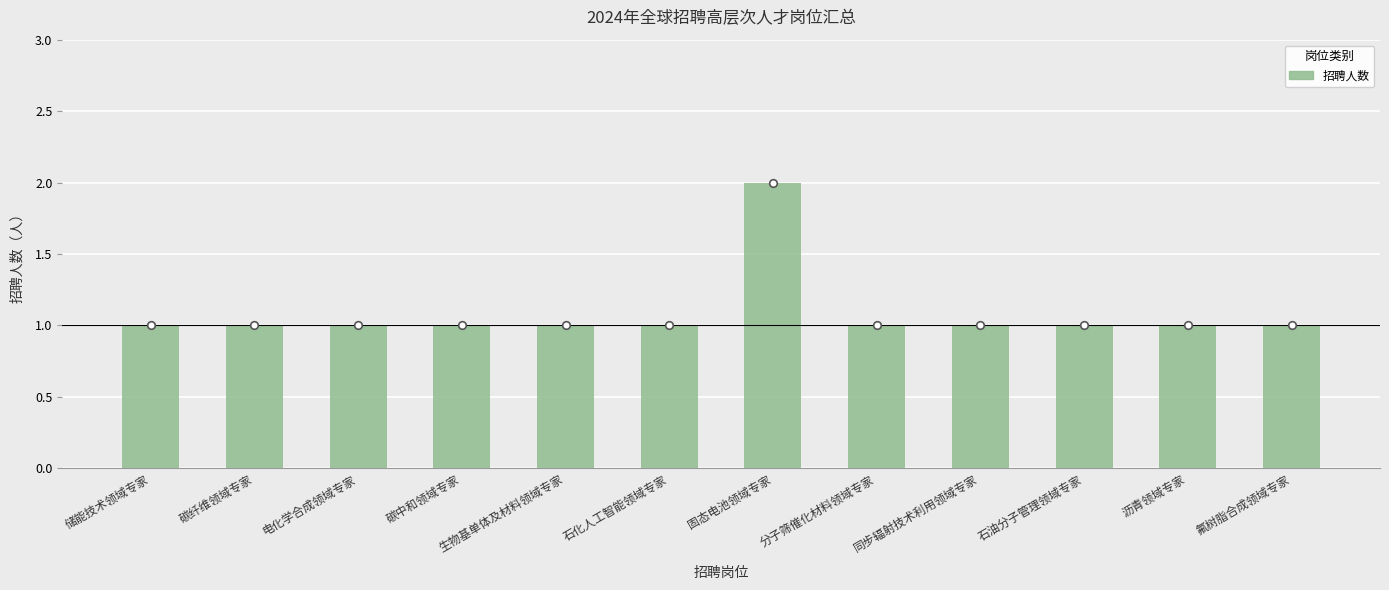

What is the change in value from 固态电池领域专家 to 石油分子管理领域专家?

-1